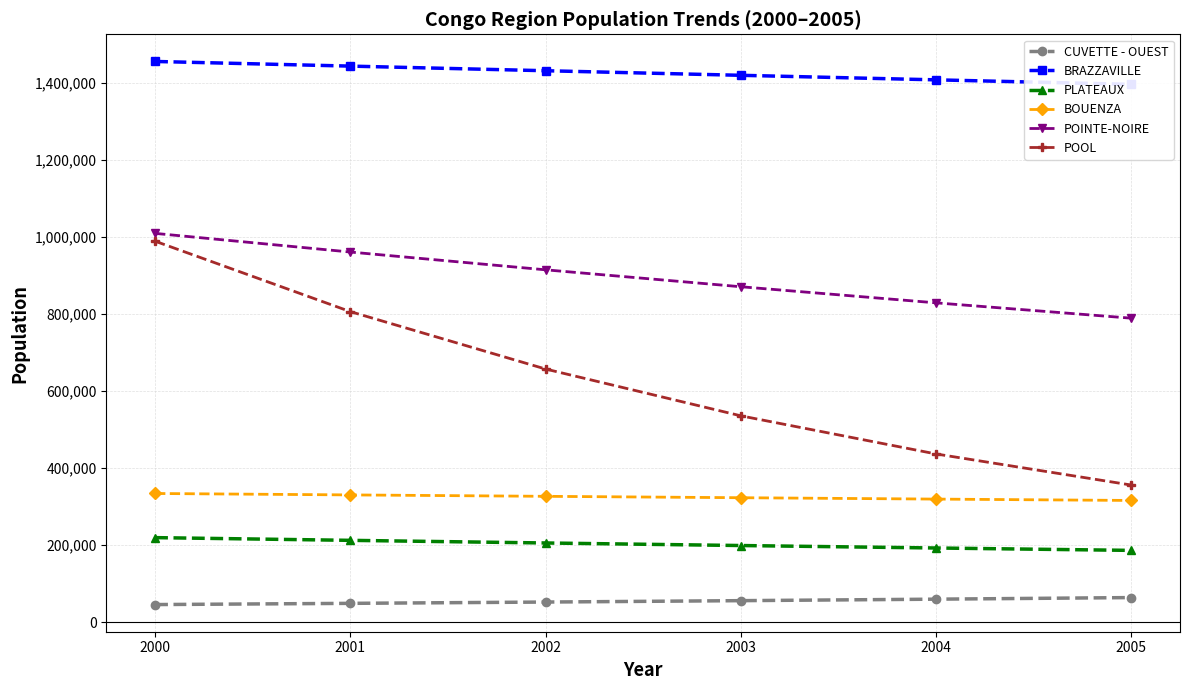

How many distinct data groups are displayed?

6